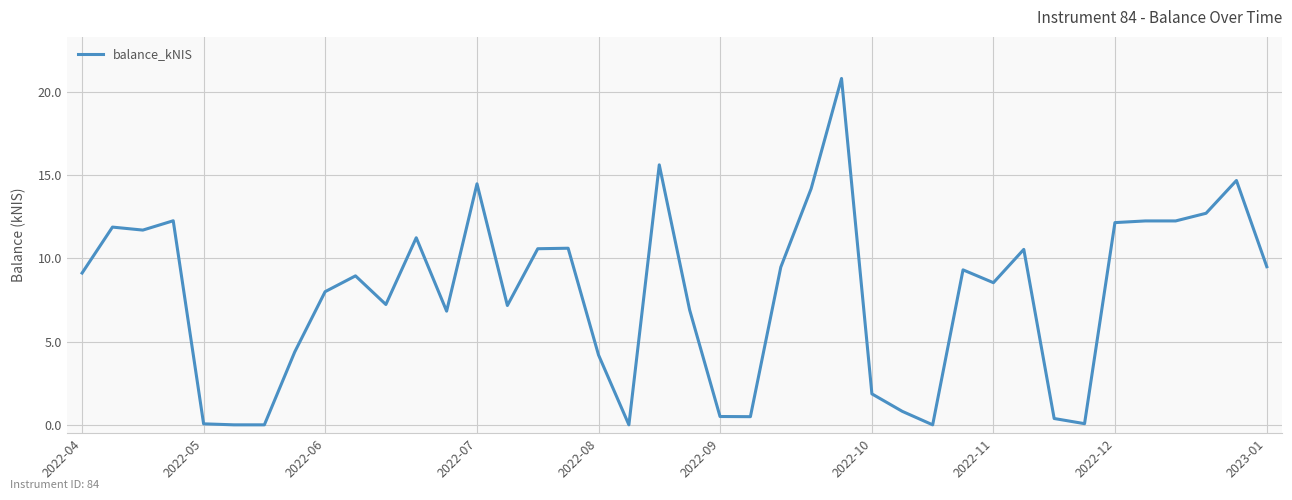

What is the maximum value shown in the chart?

20.8